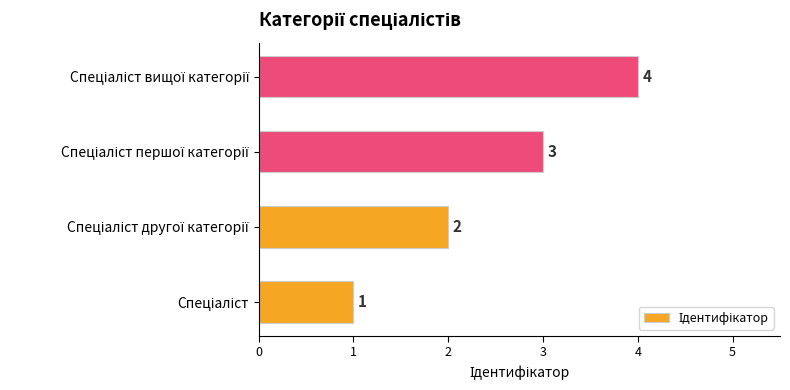

What is the sum of all values?

10